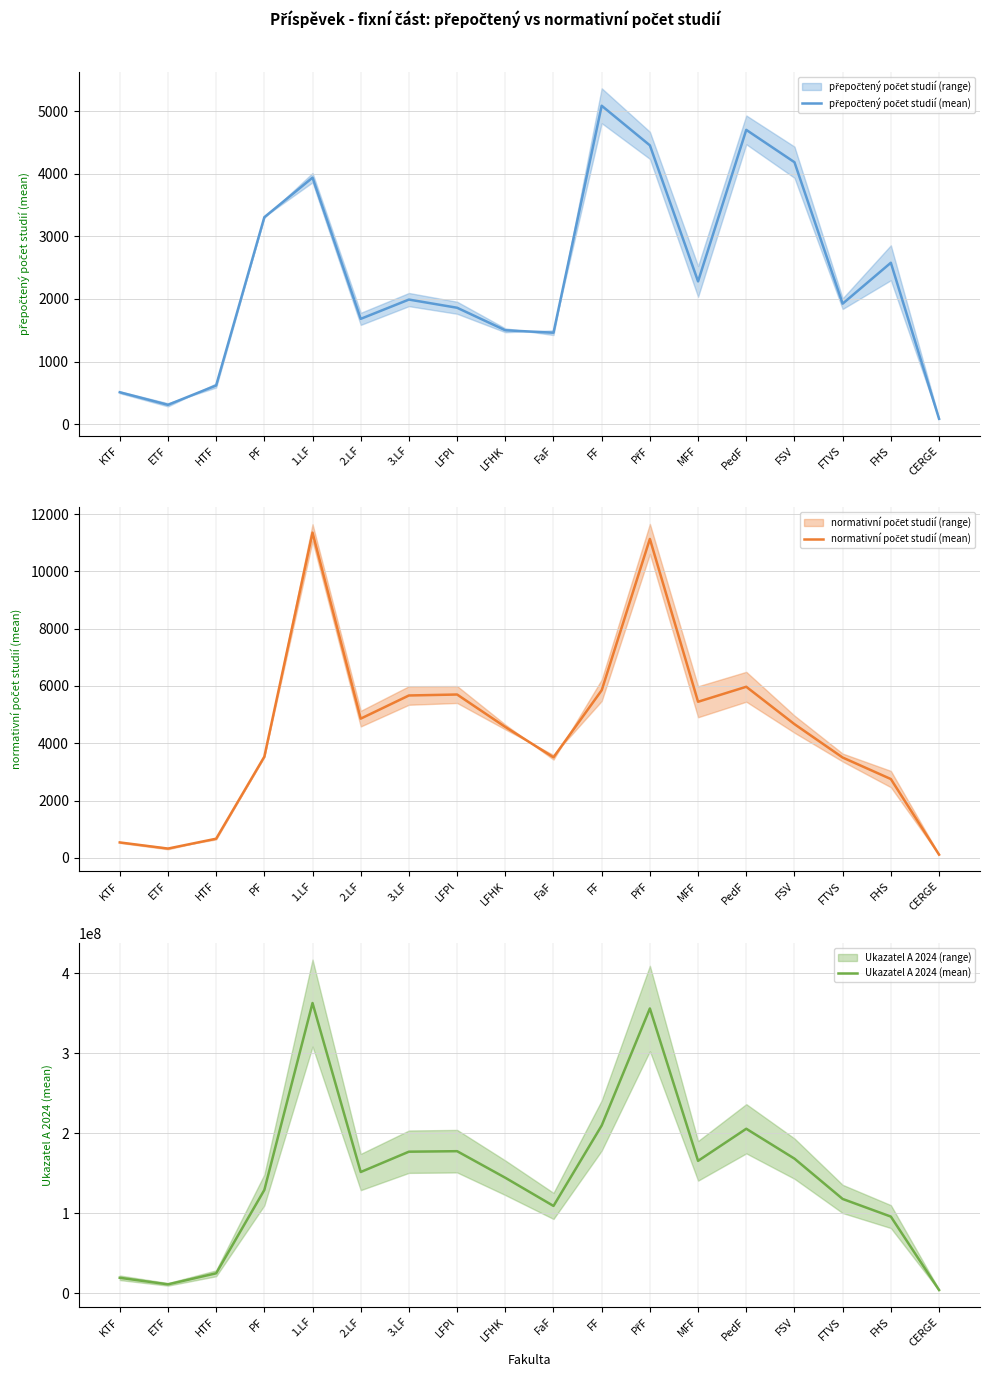

What is the label of the 1st point from the right?

CERGE